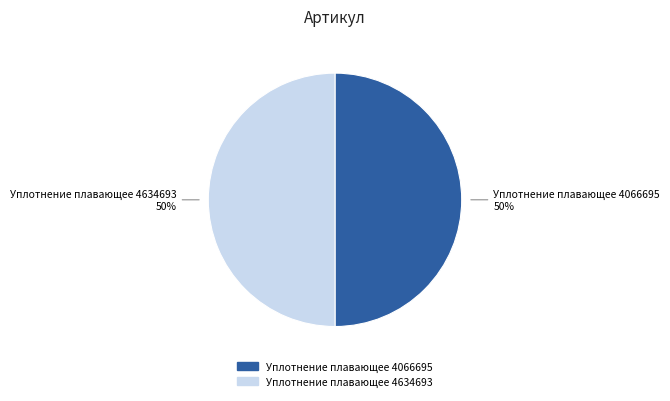

How many slices are in this pie chart?

2